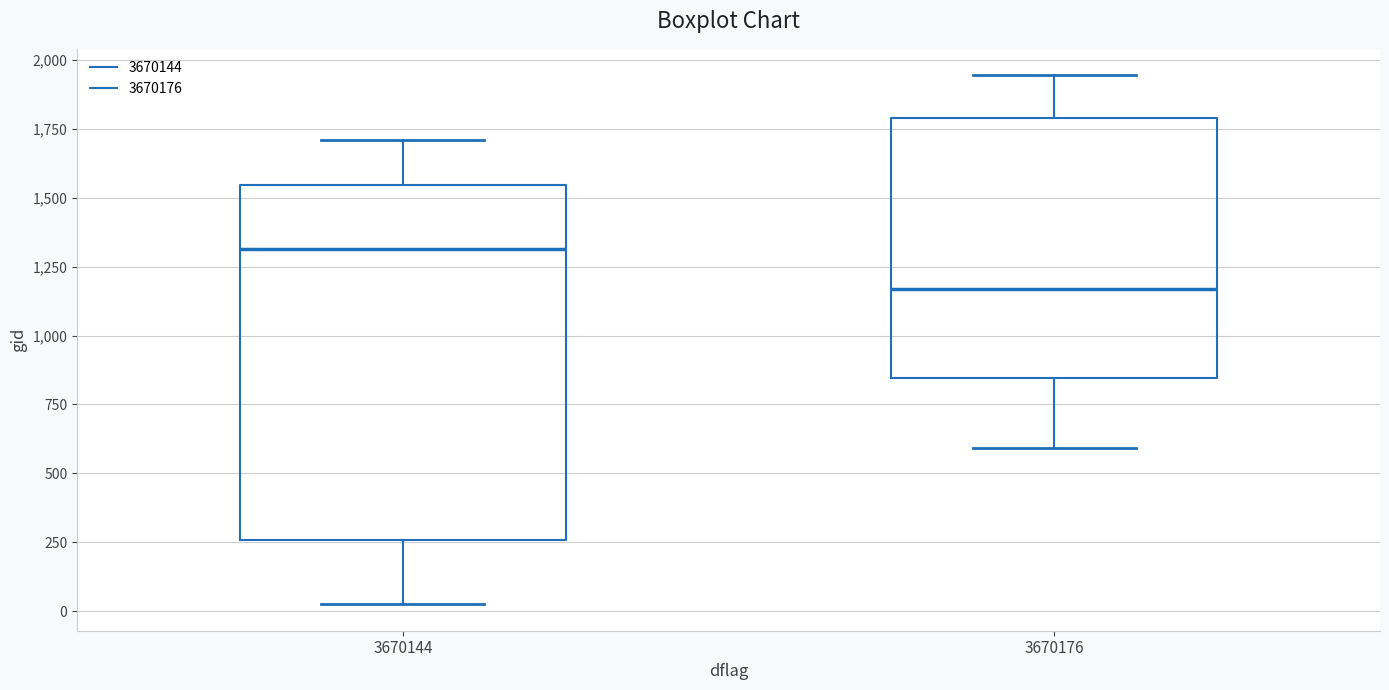

Reading left to right, transcribe this box plot: for each box, give where its median line is, the range the box spans, and where its two whiskers end, as read against the y-axis. The values are not printed on the chart, so give them approximately, as read against the axis.

3670144: median 1300, box 250 to 1550, whiskers 50 to 1700
3670176: median 1150, box 850 to 1800, whiskers 600 to 1950